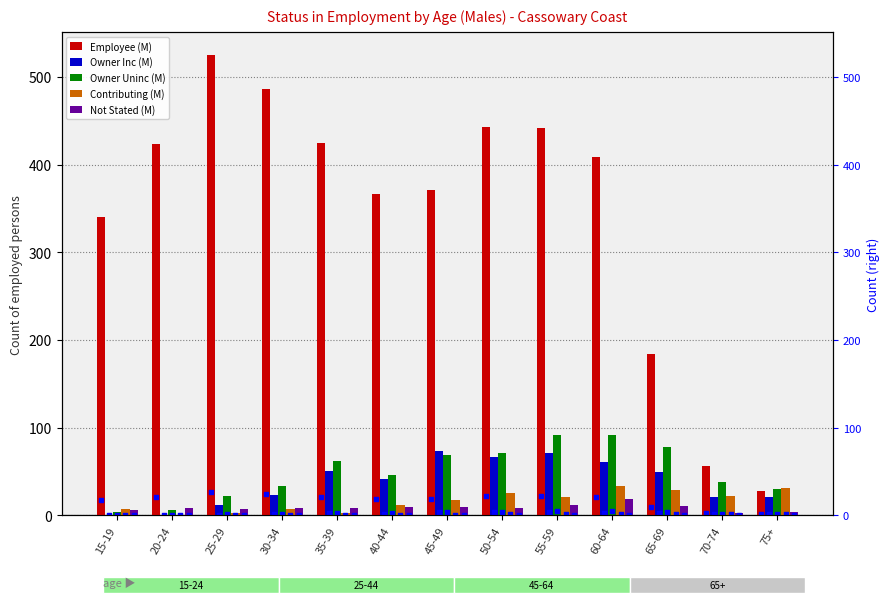

Which series reaches the minimum Y coordinate?

Owner Inc (M)